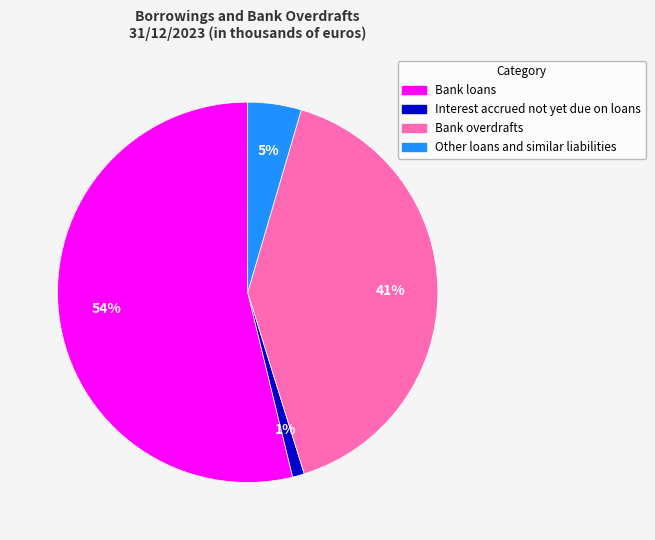

Is the sum of Bank loans and Bank overdrafts greater than half?

Yes